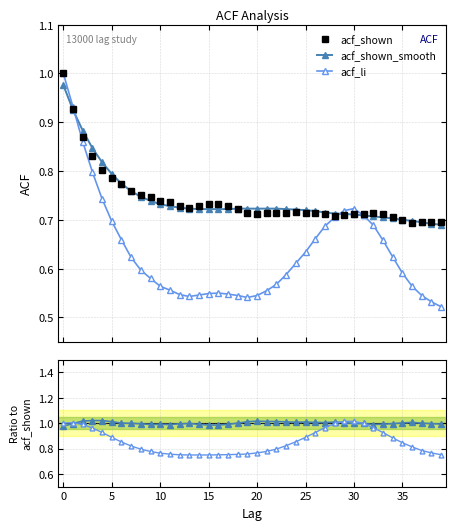

Between 18 and 17, which is larger?

17